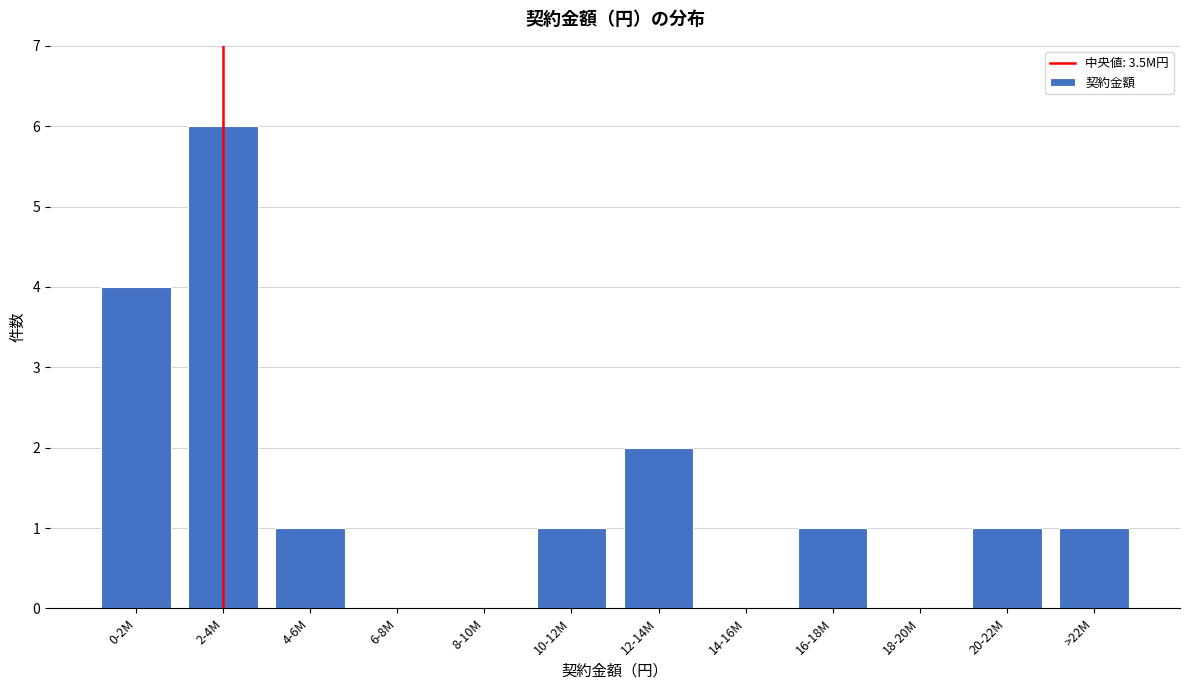

Reading left to right, what are all the values shown in this chart?

0-2M=4	2-4M=6	4-6M=1	6-8M=0	8-10M=0	10-12M=1	12-14M=2	14-16M=0	16-18M=1	18-20M=0	20-22M=1	>22M=1